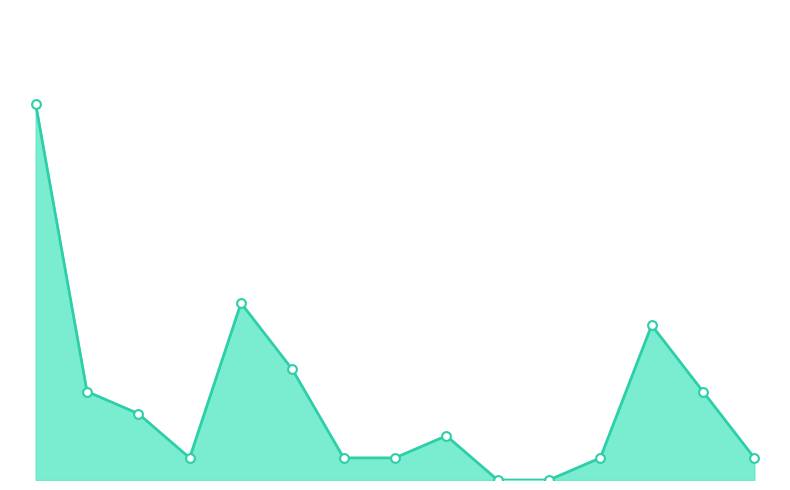

Is this an area chart (filled region under the line)?

Yes